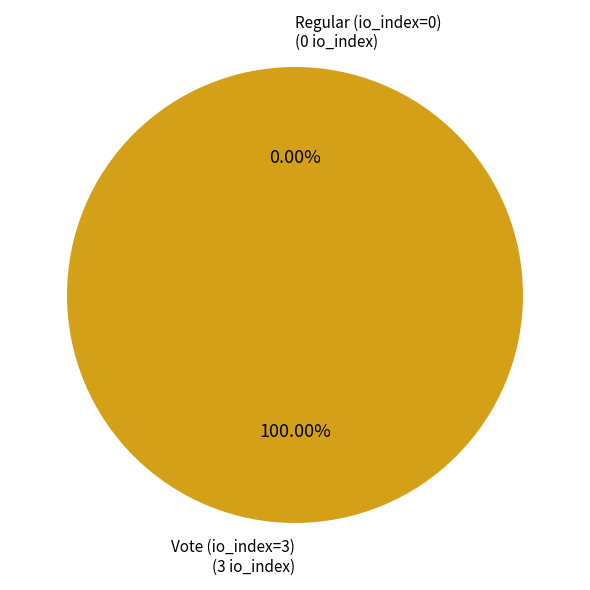

What is the largest slice in the pie chart?

Vote (io_index=3)